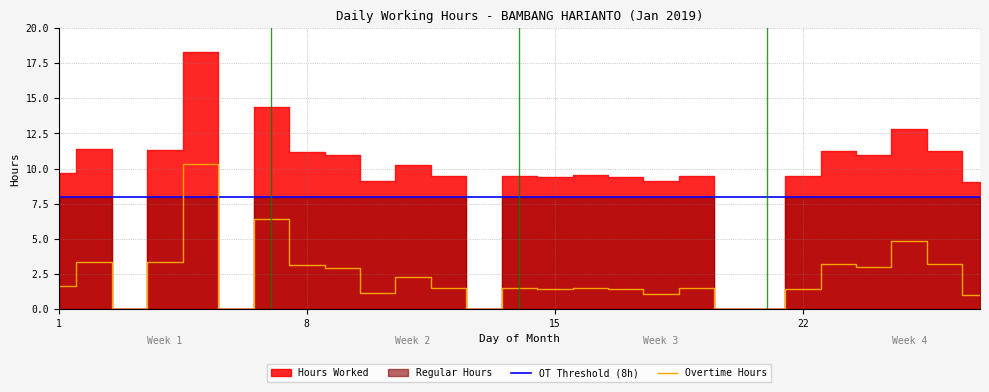

True or false: OT Threshold (8h) and Overtime Hours cross at least once.

True